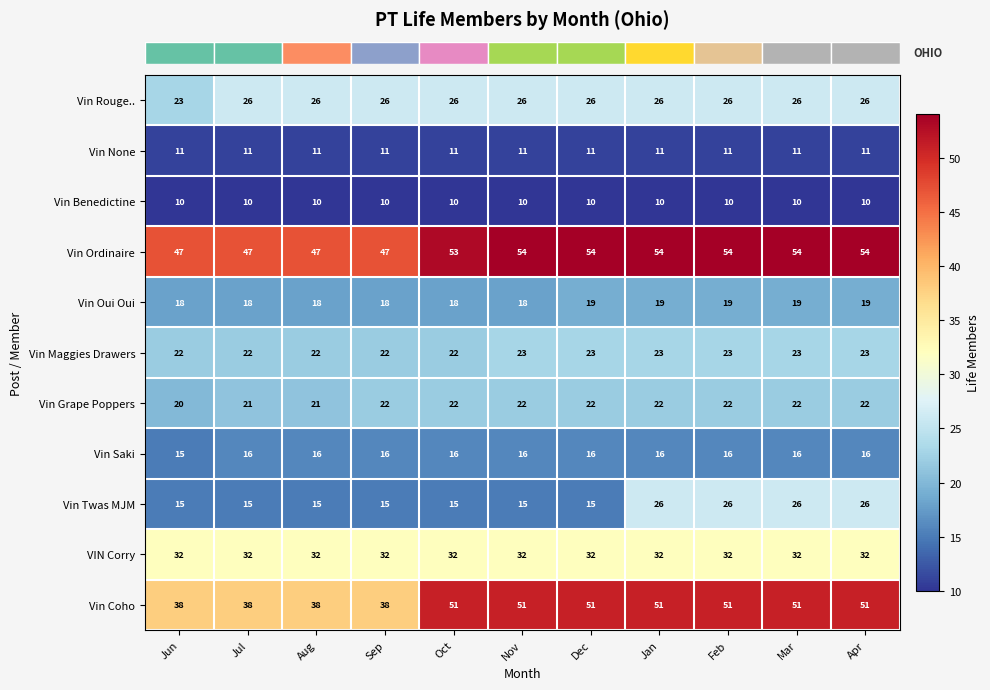

Is it true that Vin Maggies Drawers equals 15 at Aug?

False